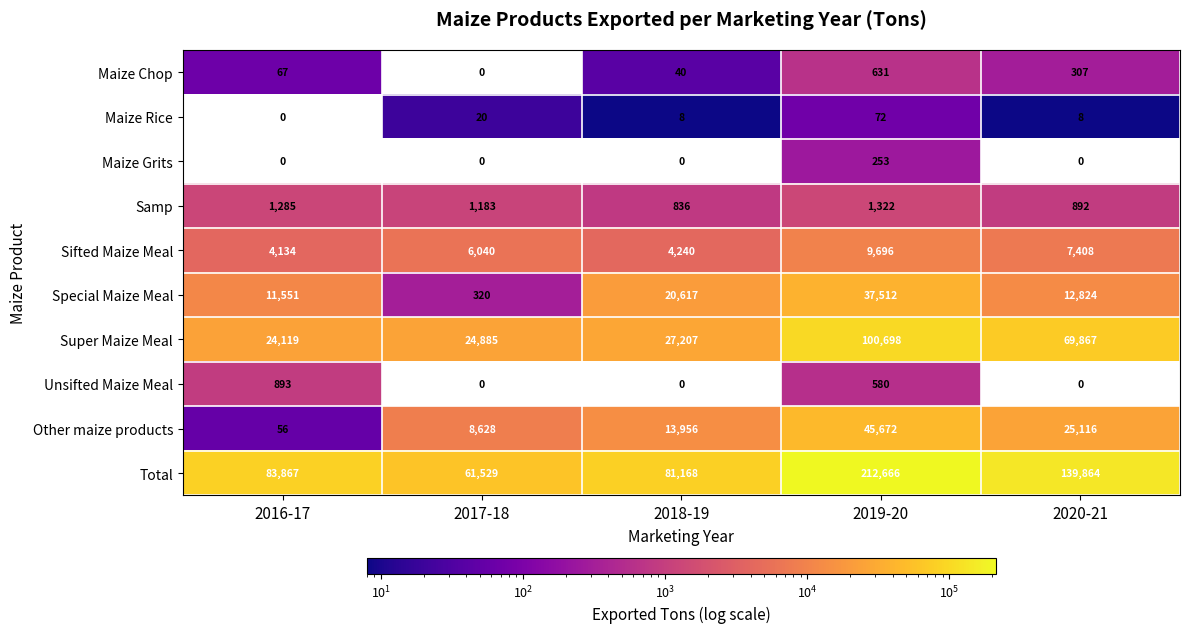

At which label does Special Maize Meal reach its minimum?

2017-18